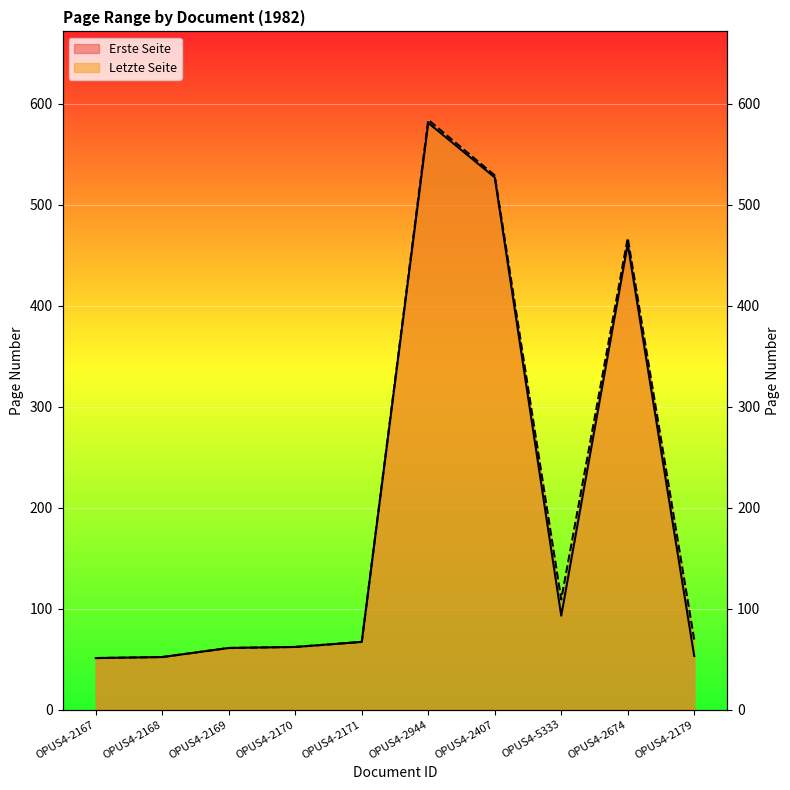

The Letzte Seite series shows 94 at OPUS4-2179. True or false?

False